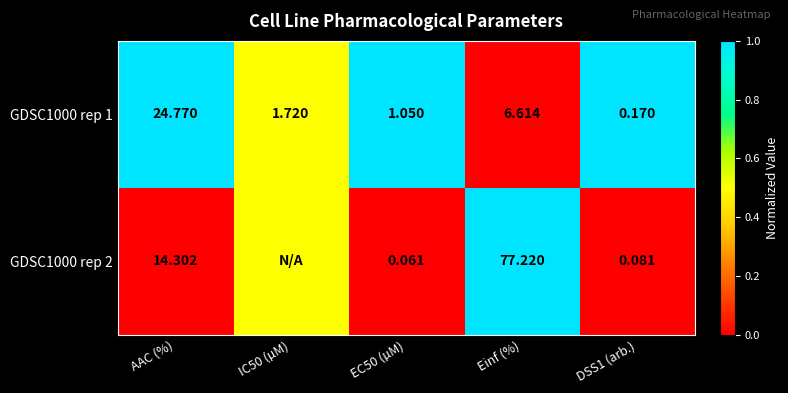

At which label is GDSC1000 rep 1 closest to 12?

Einf (%)